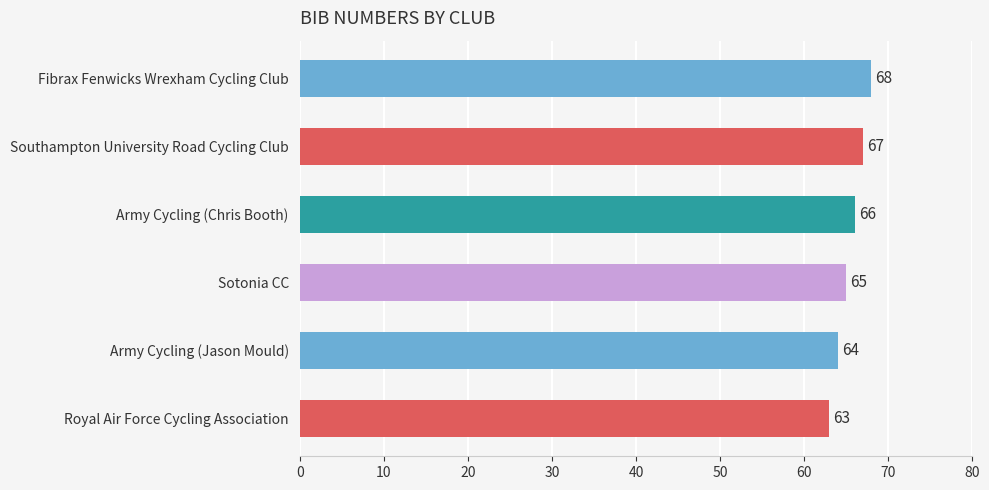

List the labels in order of value, smallest first.

Royal Air Force Cycling Association, Army Cycling (Jason Mould), Sotonia CC, Army Cycling (Chris Booth), Southampton University Road Cycling Club, Fibrax Fenwicks Wrexham Cycling Club